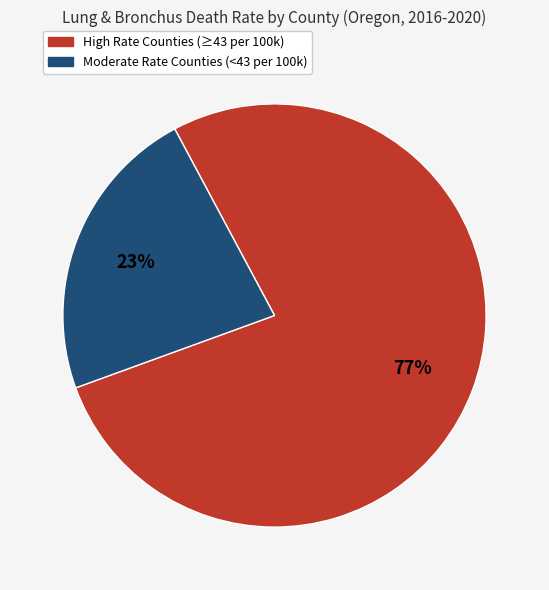

To the nearest percent, what is the average slice percentage?

50%